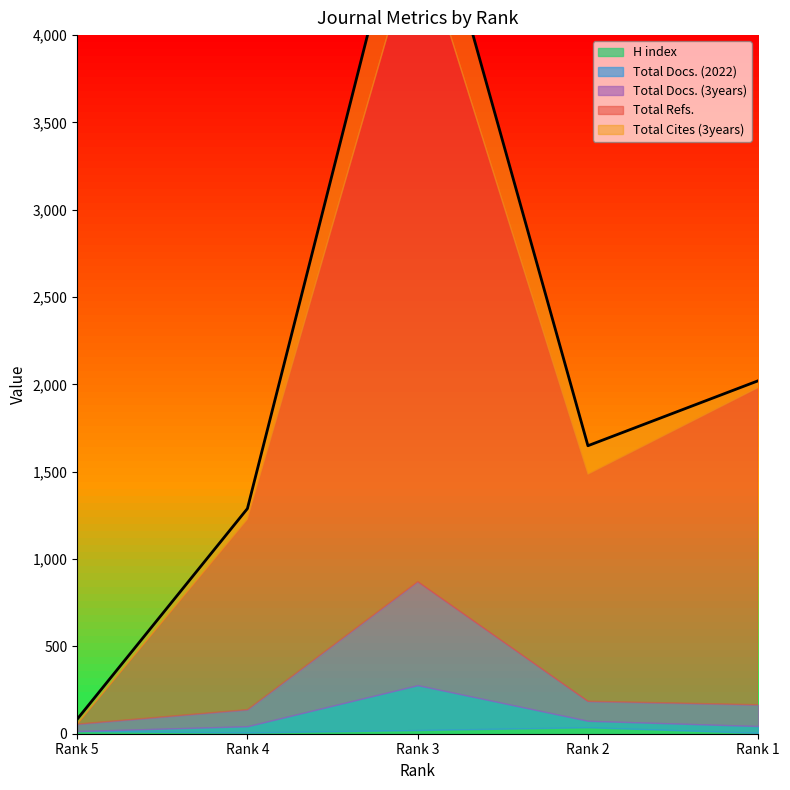

Reading left to right, list all the values displayed in this chart.

H index: 15	7	21	37	5
Total Docs. (2022): 0	36	257	37	39
Total Docs. (3years): 40	95	593	112	122
Total Refs.: 0	1089	3727	1299	1816
Total Cites (3years): 28	62	534	164	39